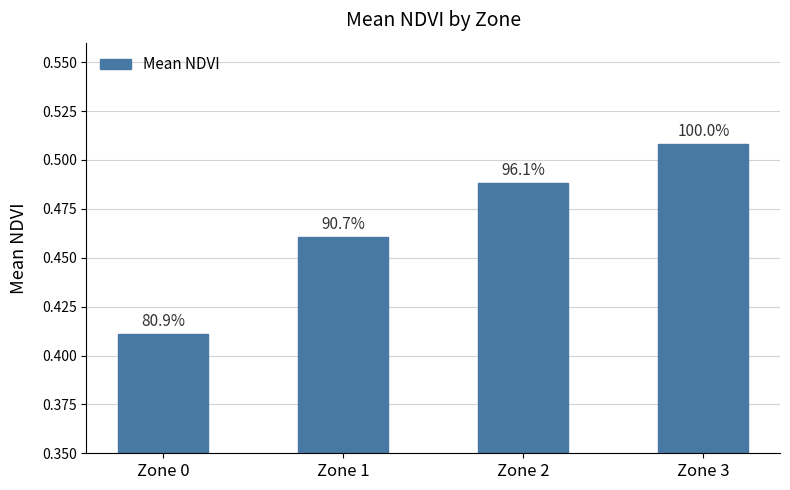

Rank the categories by value from highest to lowest.

Zone 3, Zone 2, Zone 1, Zone 0